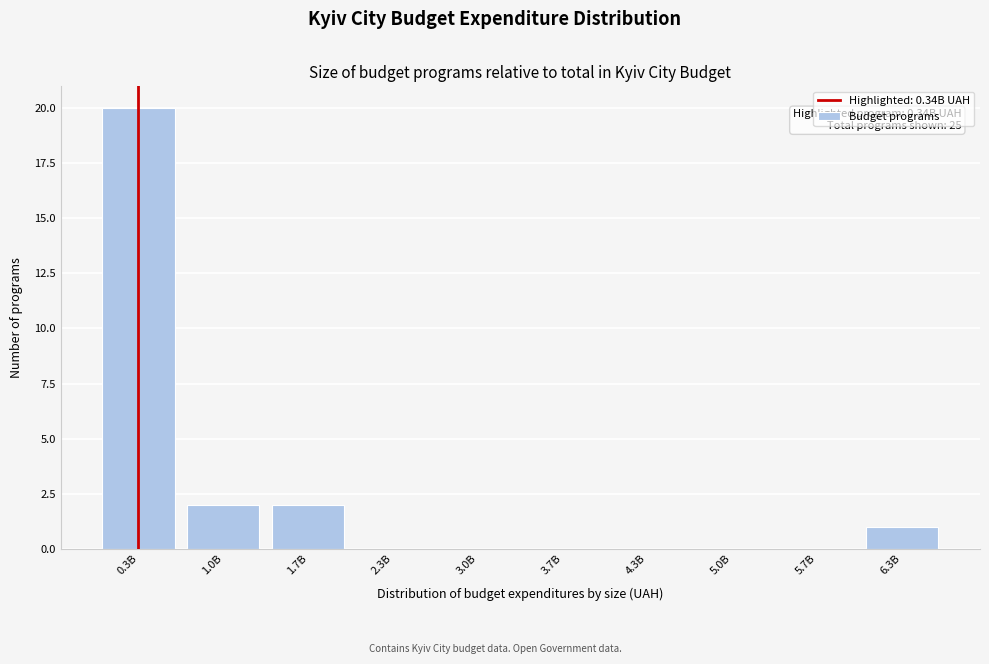

Reading left to right, transcribe all the data shown in this chart.

0.3B=20	1.0B=2	1.7B=2	2.3B=0	3.0B=0	3.7B=0	4.3B=0	5.0B=0	5.7B=0	6.3B=1